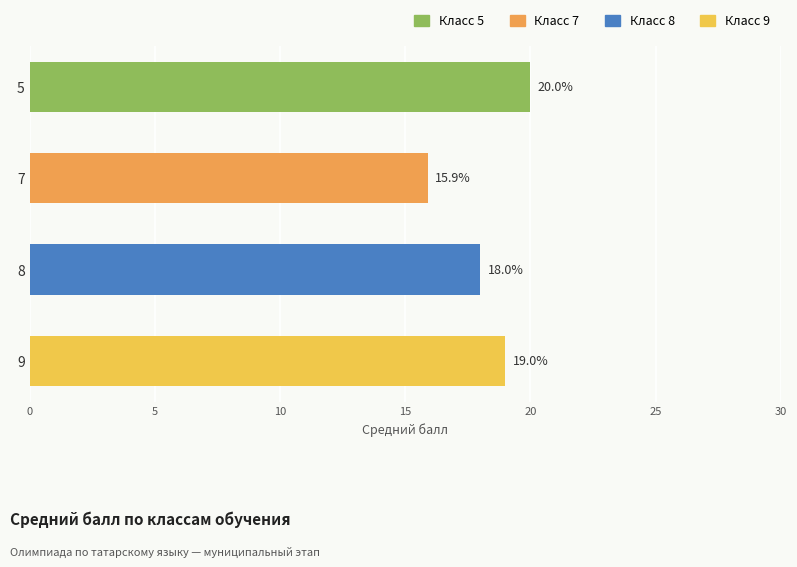

Rank the categories by value from lowest to highest.

7, 8, 9, 5